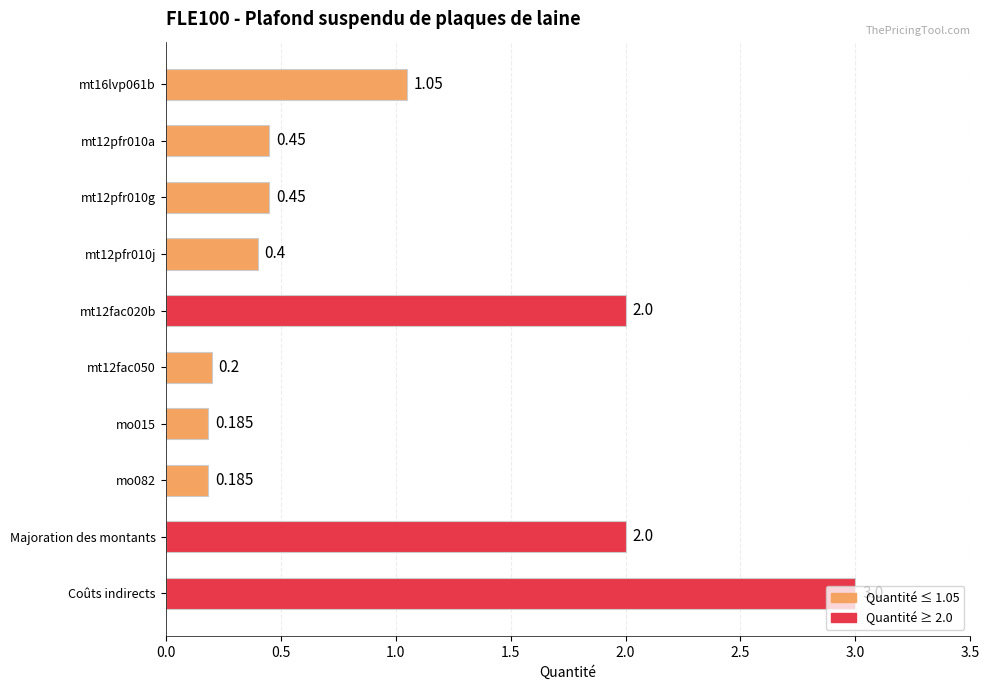

Are the bars grouped side by side (vs. stacked)?

No